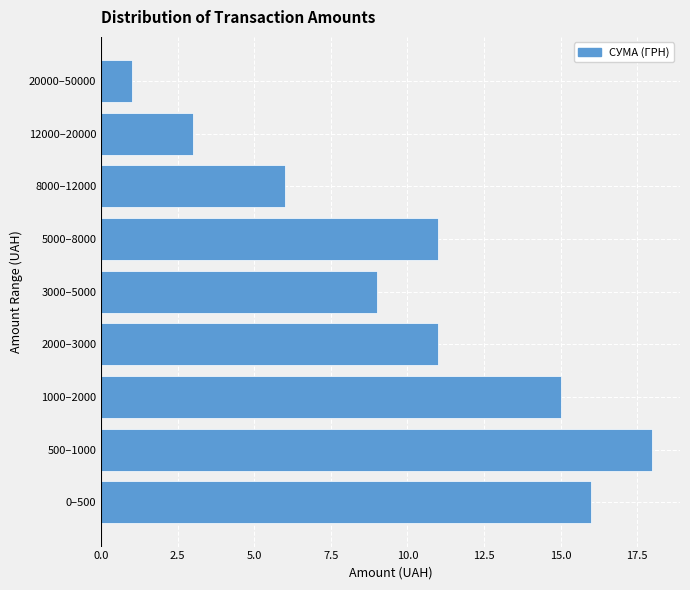

Reading bottom to top, list all the values displayed in this chart.

16	18	15	11	9	11	6	3	1